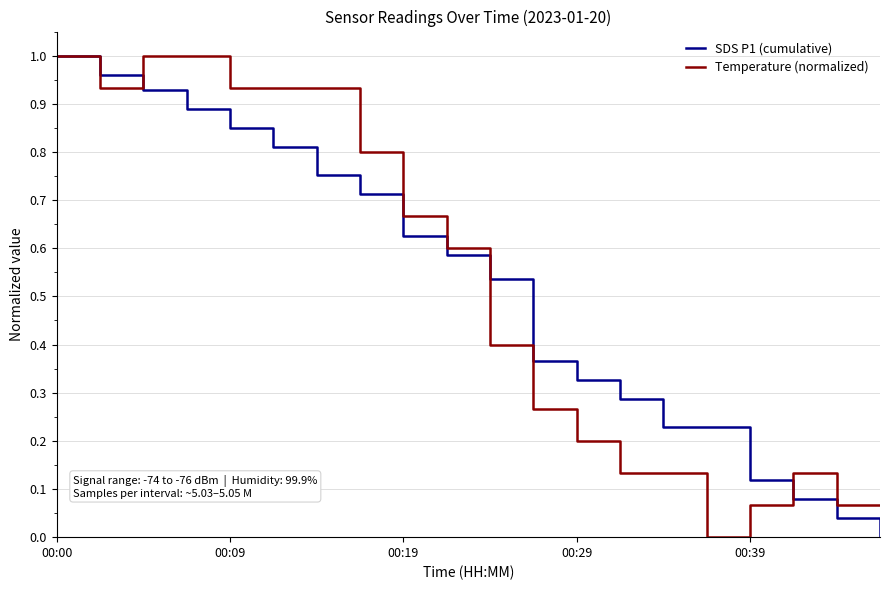

At which category does the chart reach its peak across all series?

00:00